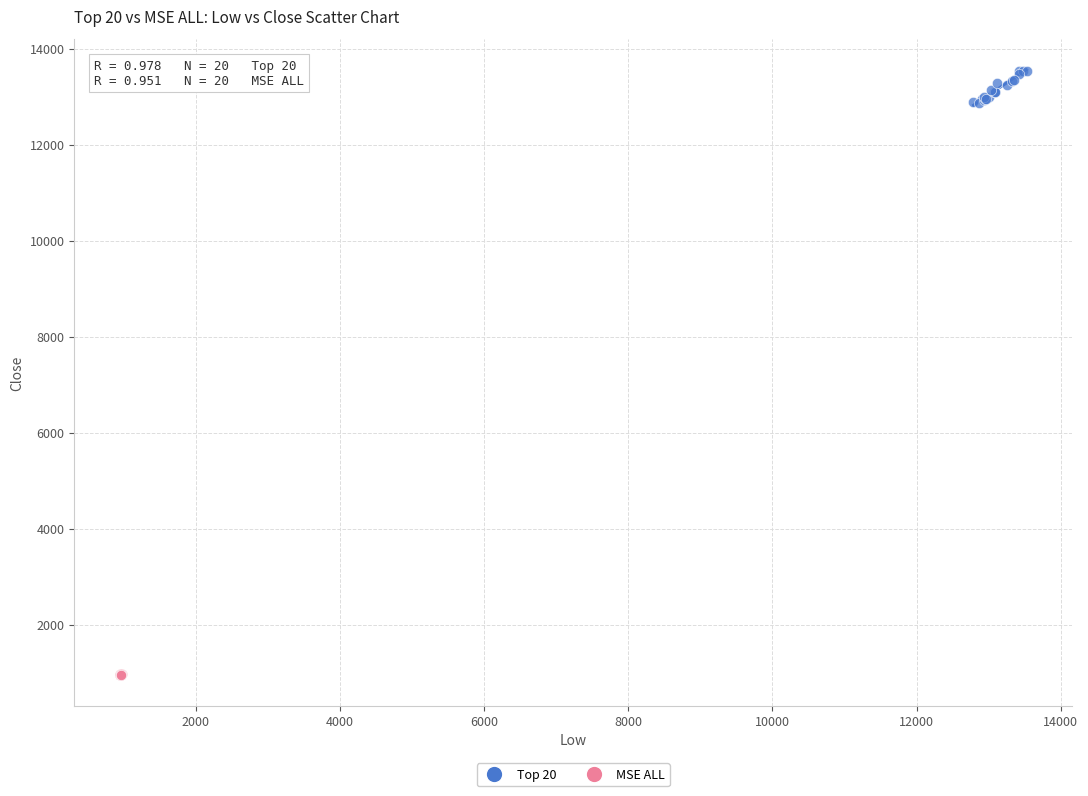

Which series has the largest Y range (max minus min)?

Top 20